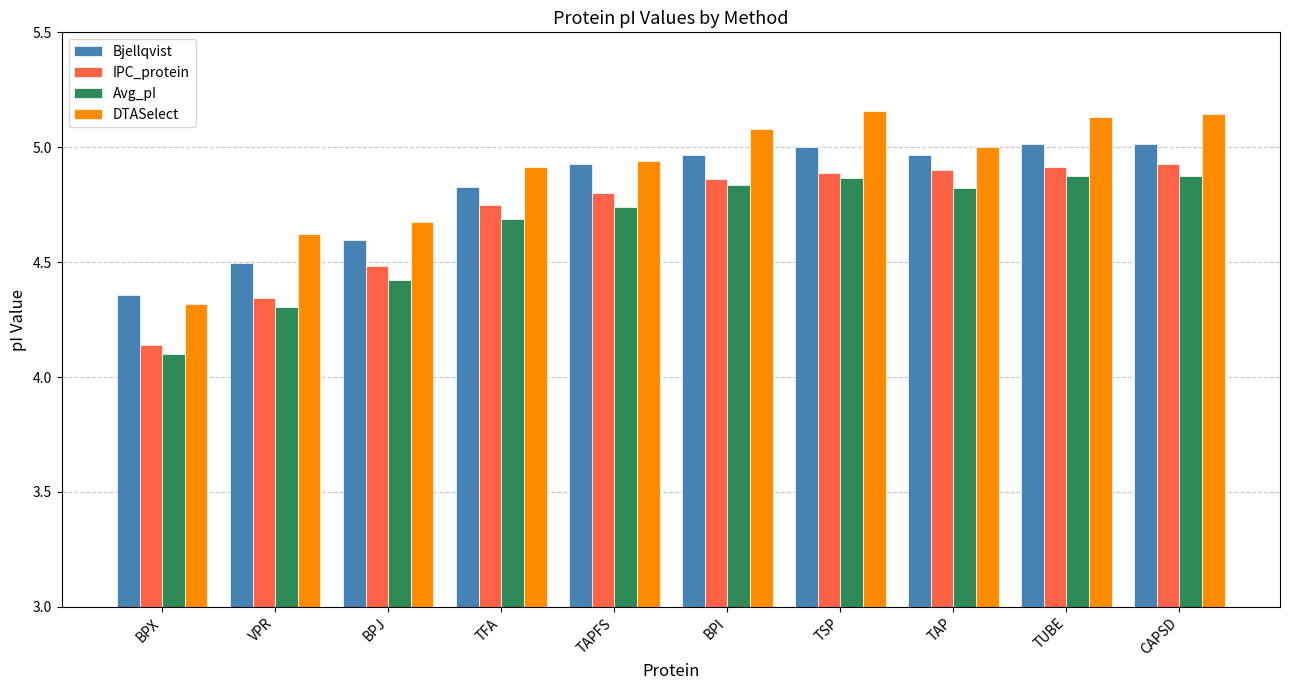

What is the approximate value of Bjellqvist at BPJ?

4.6